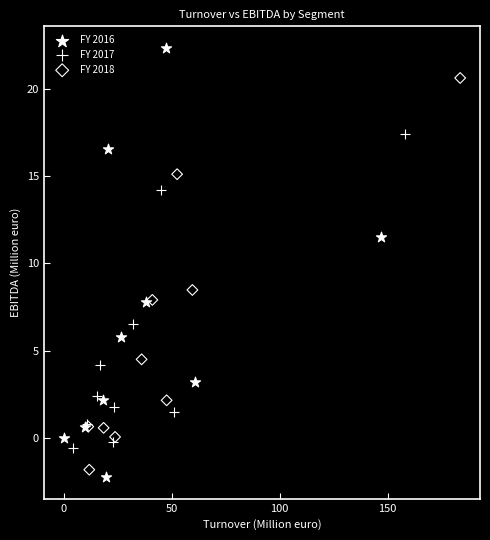

Which series reaches the maximum Y coordinate?

FY 2016